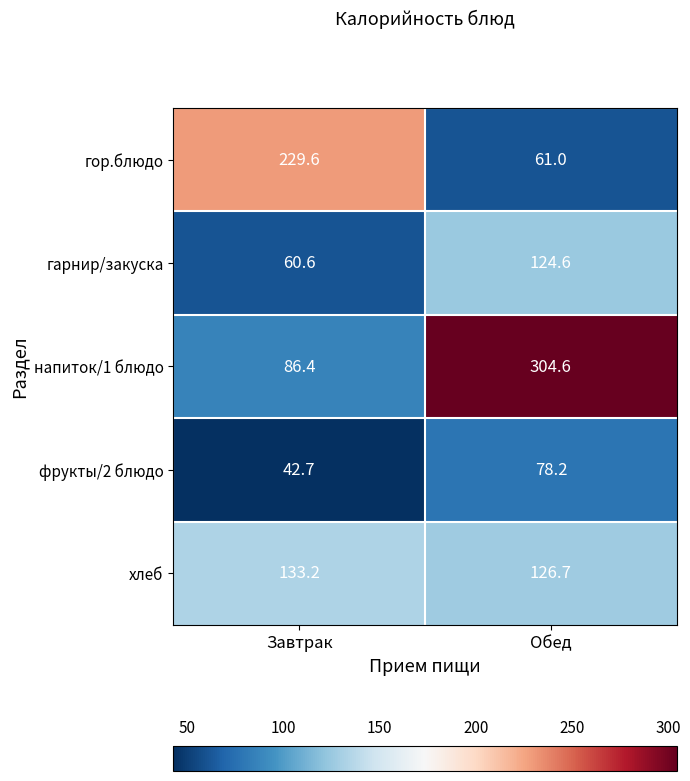

What is the sum of all хлеб values?

259.9